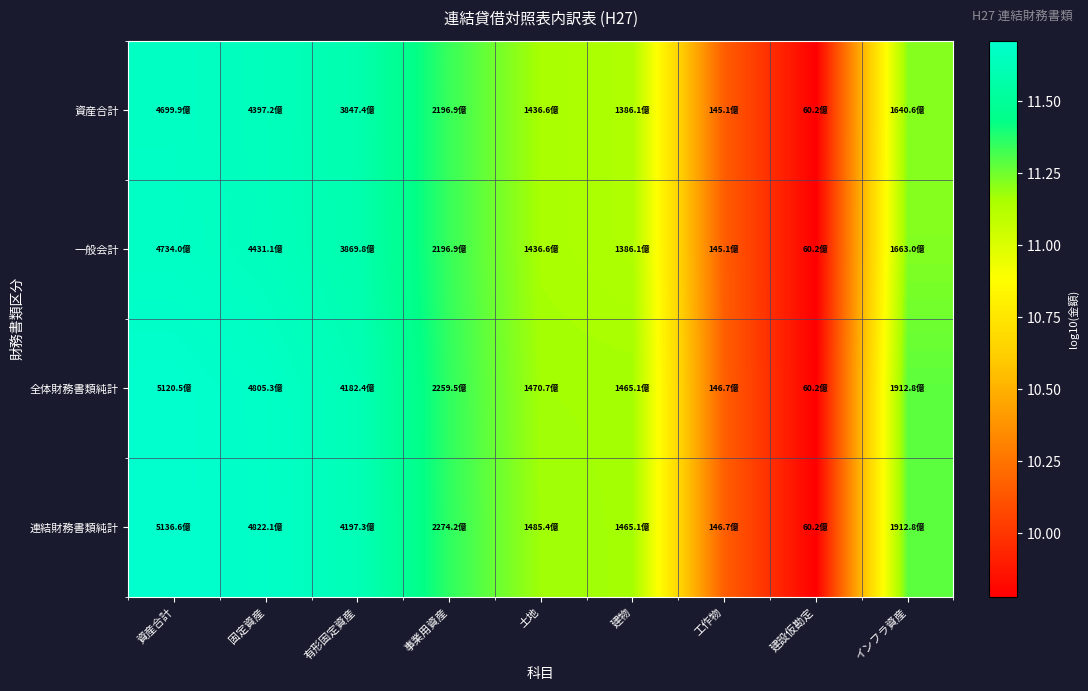

Rank the series by their maximum value, from highest to lowest.

連結財務書類純計, 全体財務書類純計, 一般会計, 資産合計